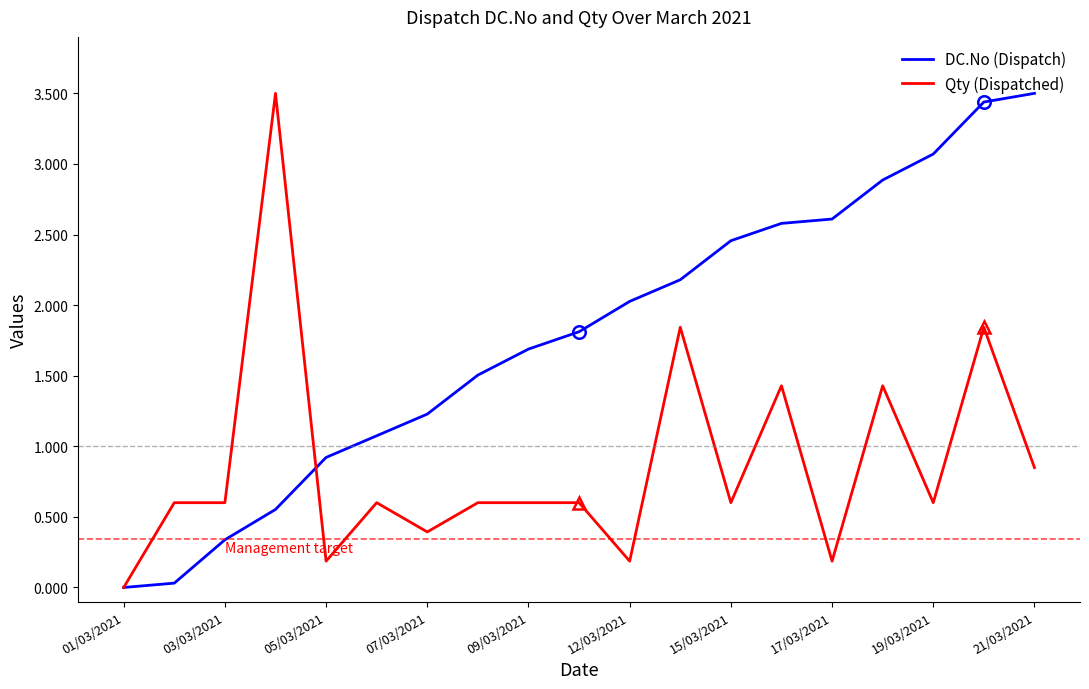

Which series has the largest total across all categories?

DC.No (Dispatch)